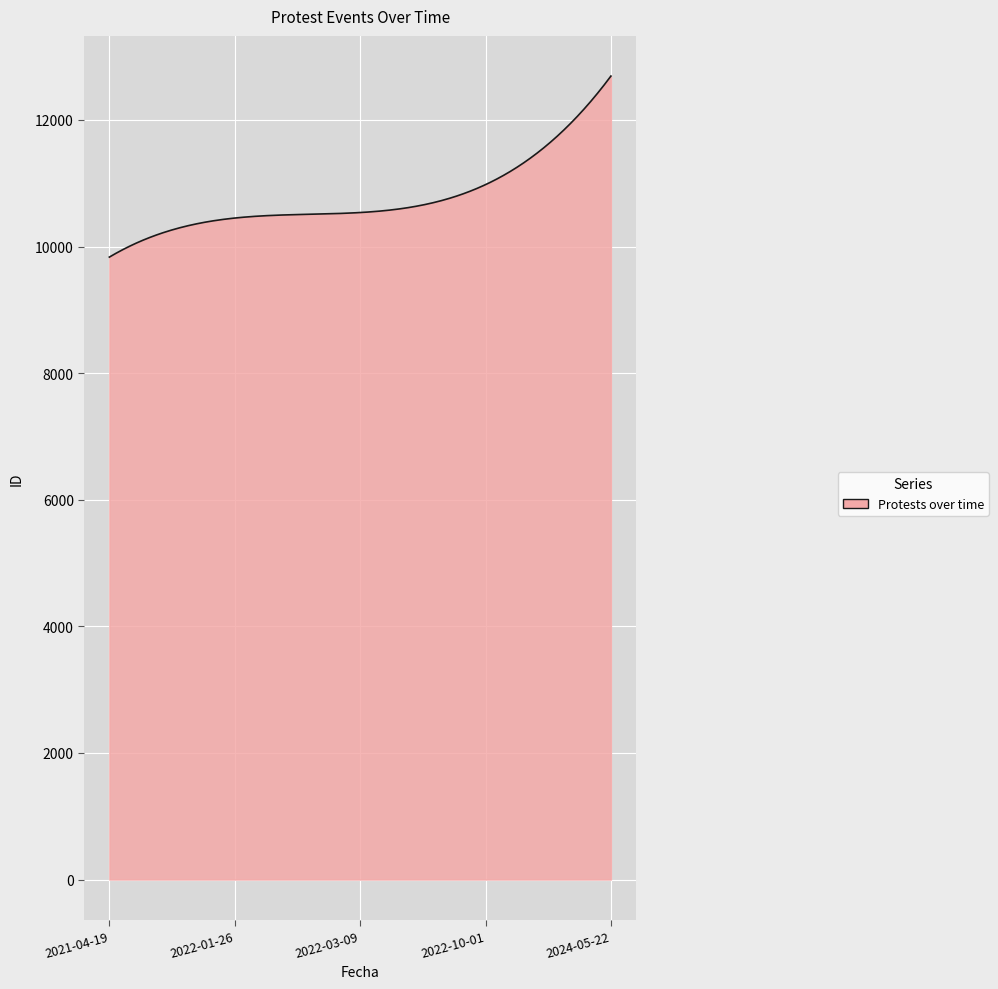

What is the difference between the maximum and minimum values?

2860.0